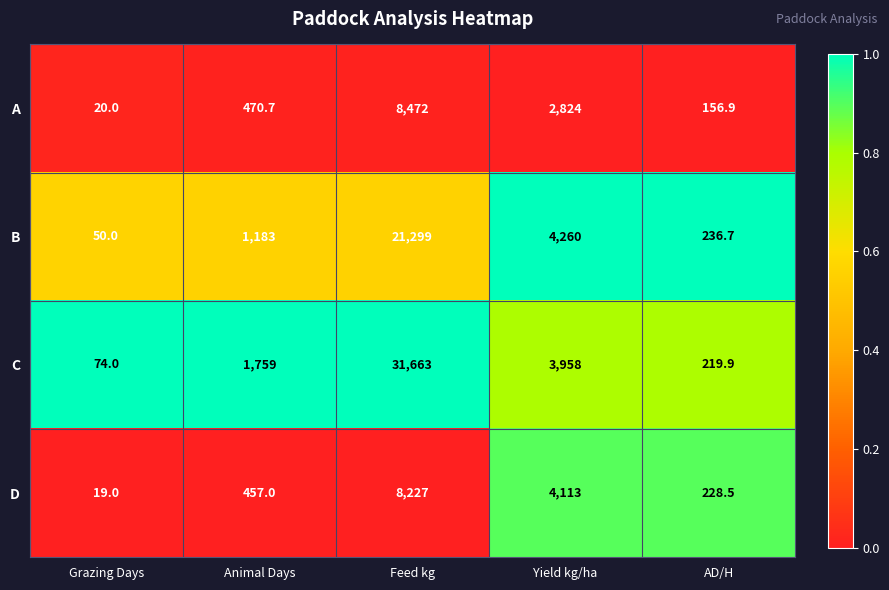

The B series shows 236.7 at AD/H. True or false?

True